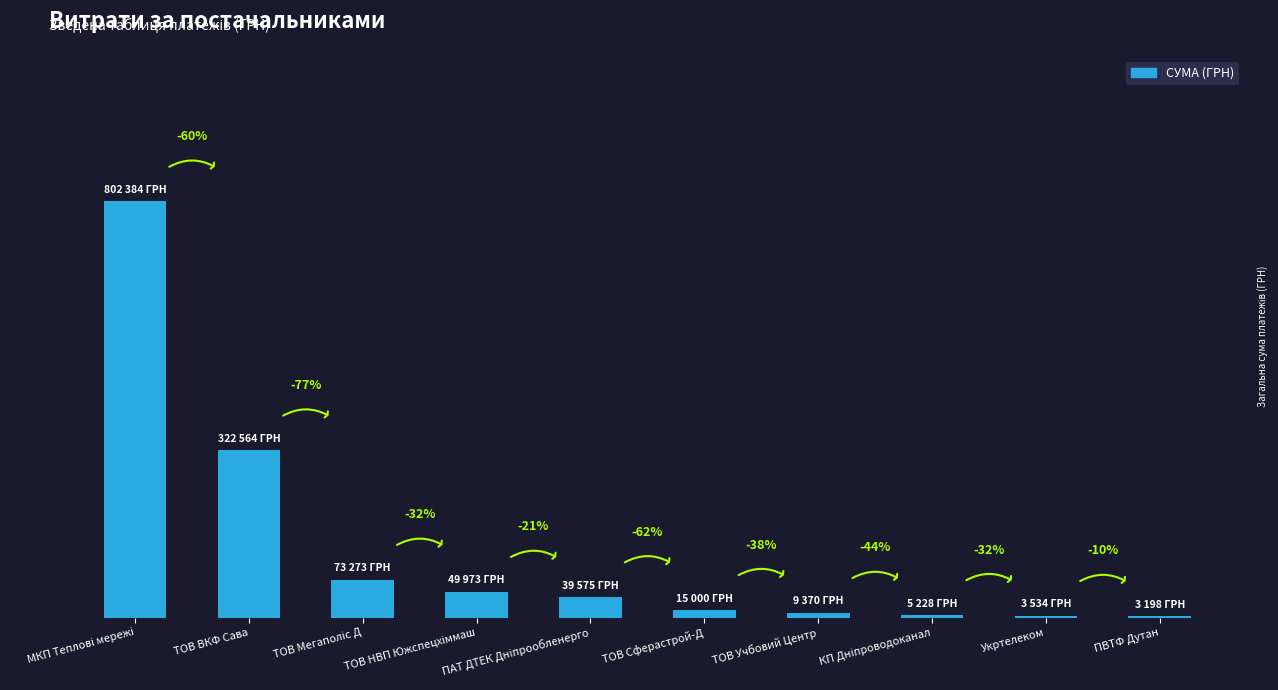

Are the bars horizontal?

No